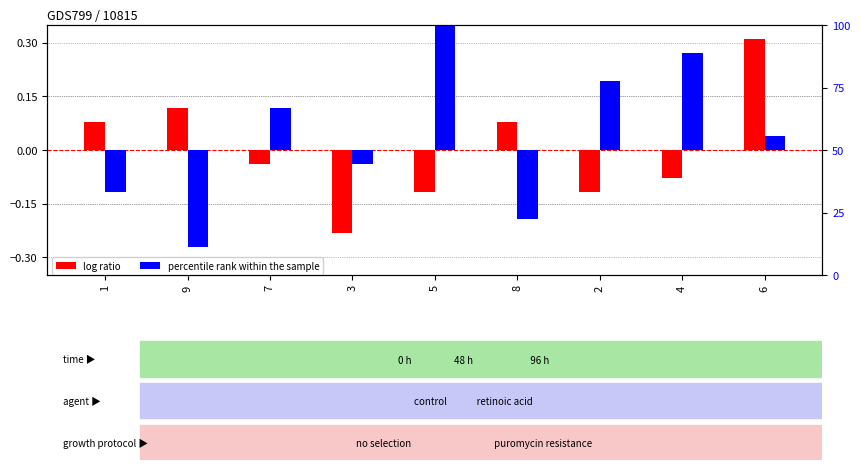

Is it true that percentile rank within the sample equals 0.0 at 6?

True